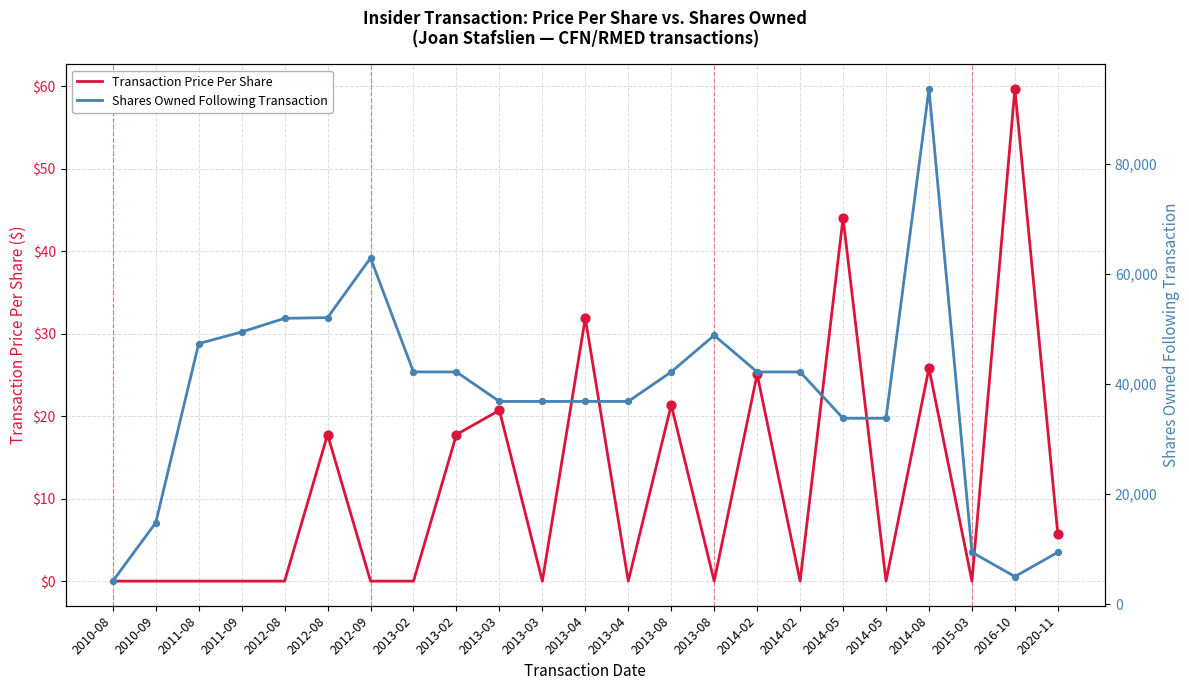

Which series reaches the minimum Y coordinate?

Transaction Price Per Share